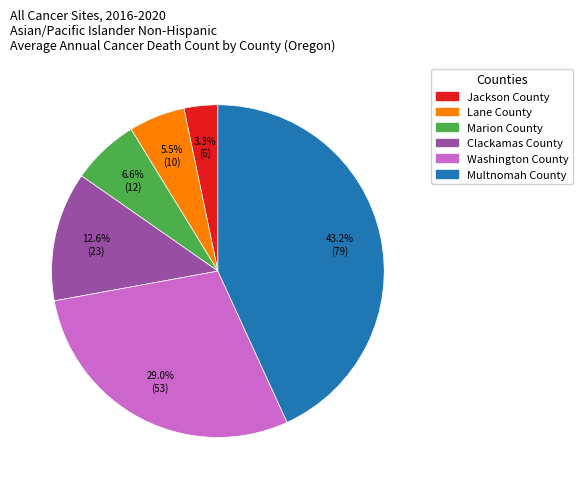

True or false: Washington County accounts for 43% of the total.

False